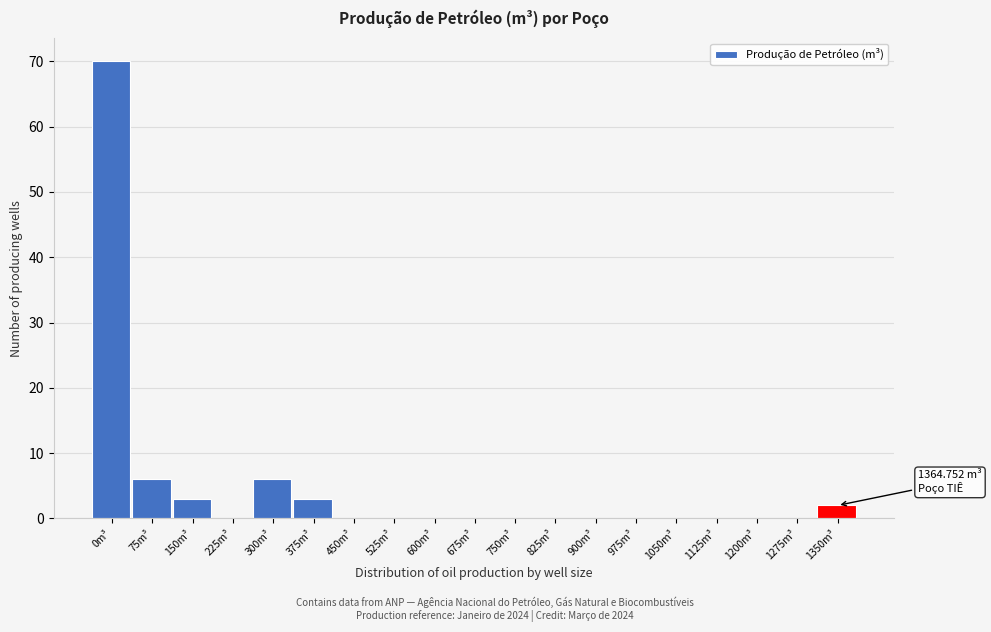

Between 1275m³ and 375m³, which is larger?

375m³